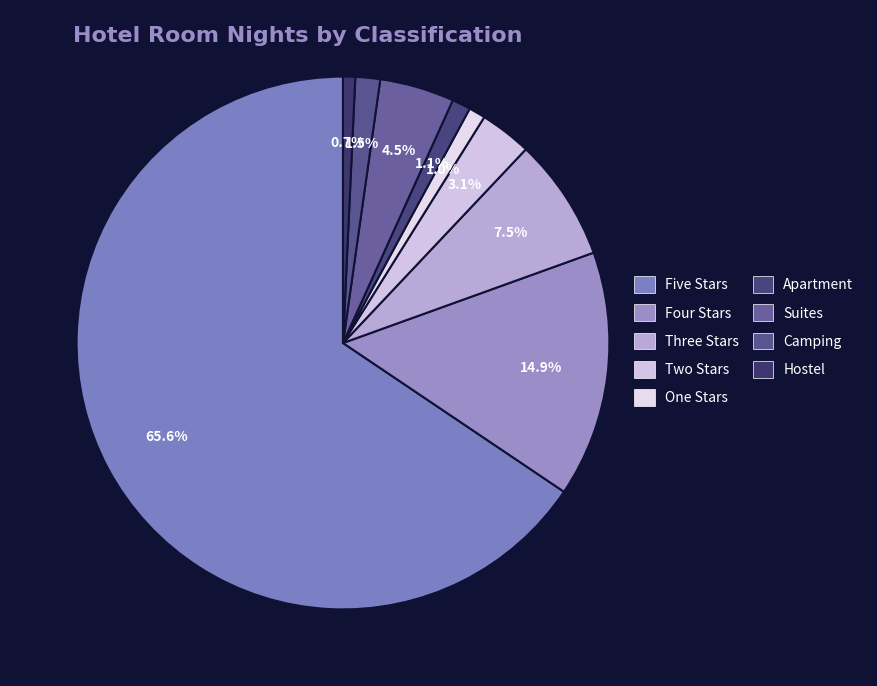

What percentage do Three Stars and Hostel together represent?

8.2%